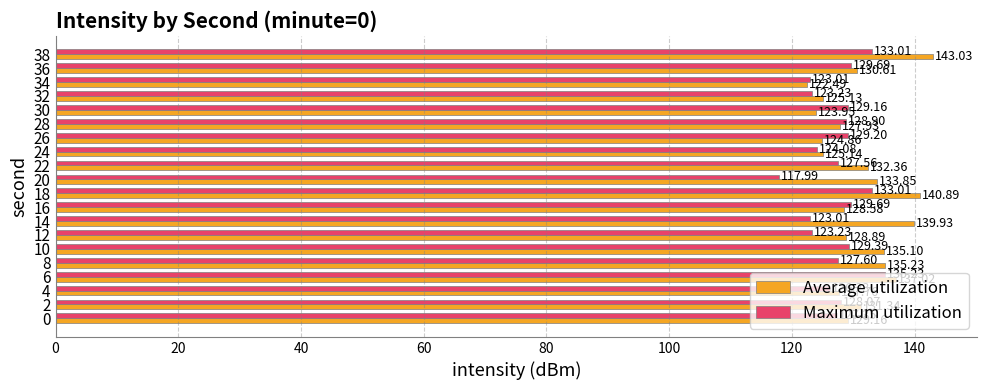

List the series in order of their overall mean, highest first.

Average utilization, Maximum utilization